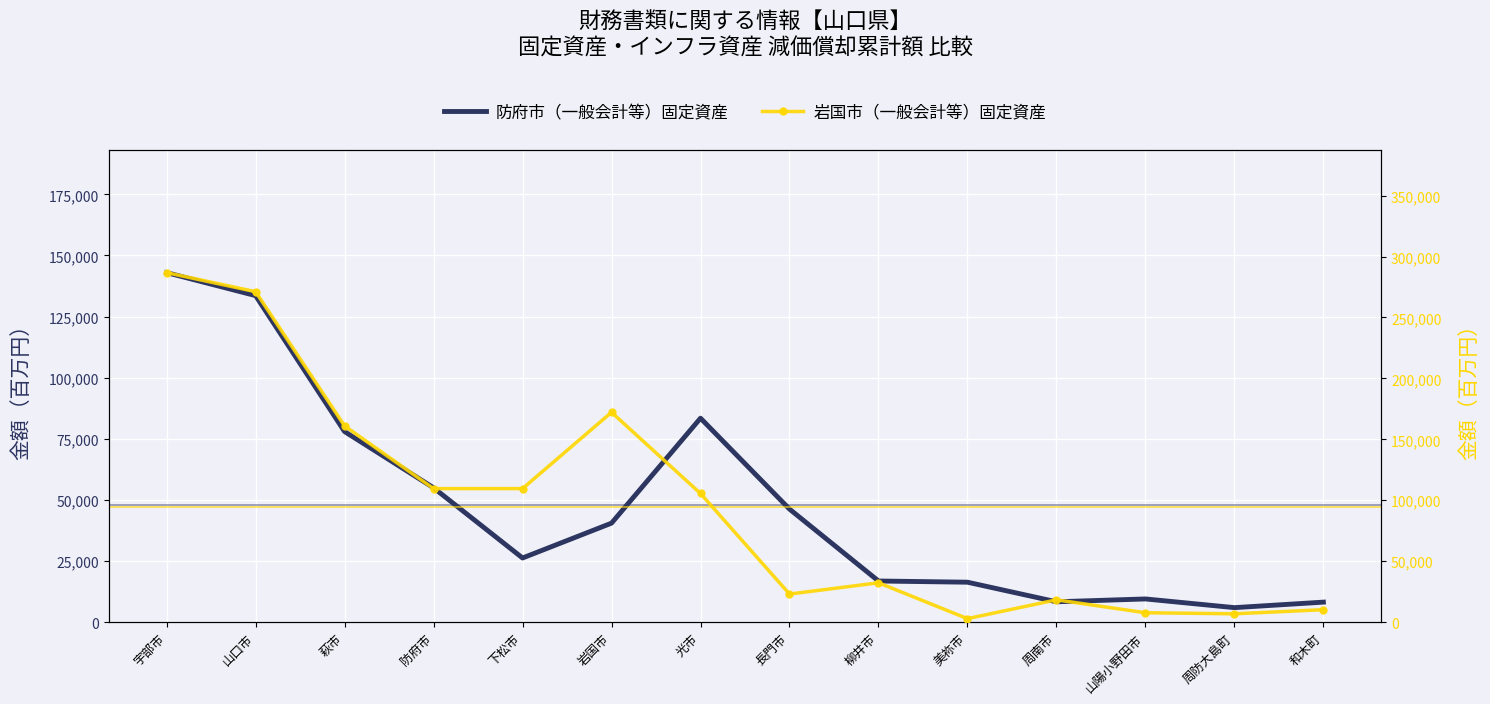

What position from the left is 周南市?

11